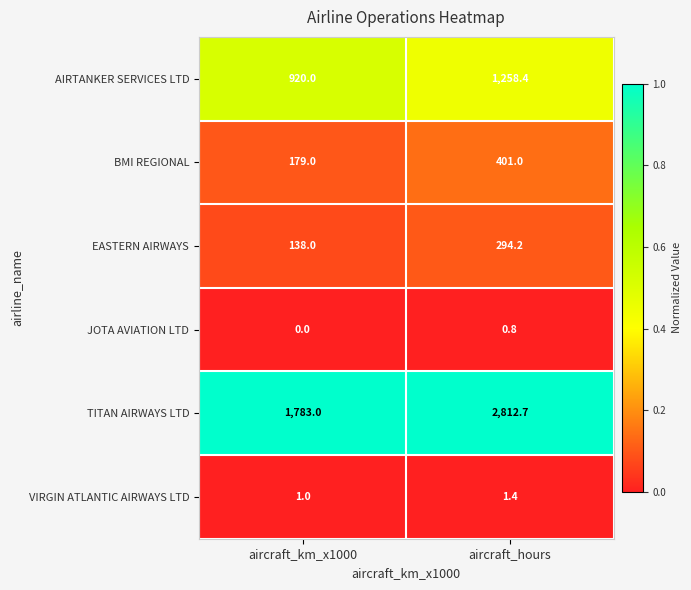

At which label is VIRGIN ATLANTIC AIRWAYS LTD closest to 1?

aircraft_km_x1000